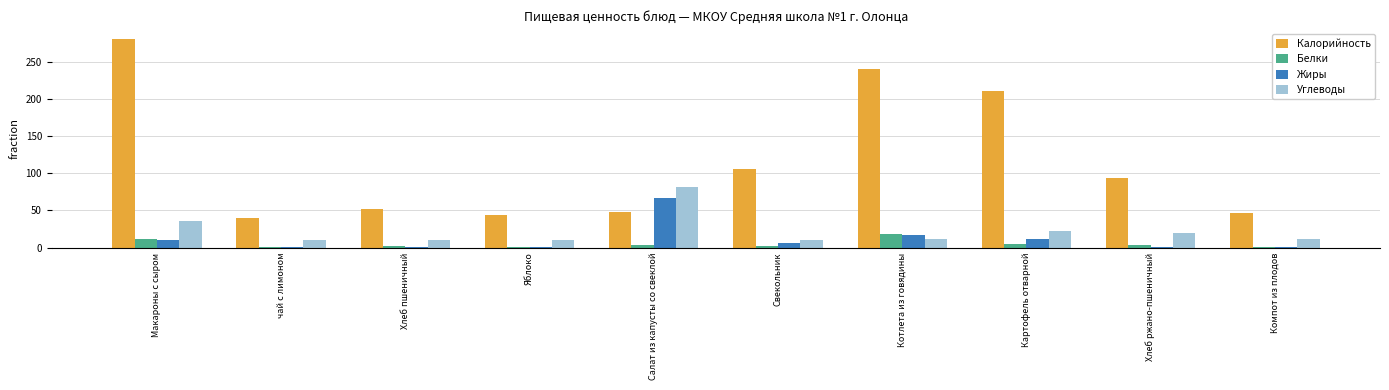

Is it true that Углеводы equals 10.6 at Свекольник?

True